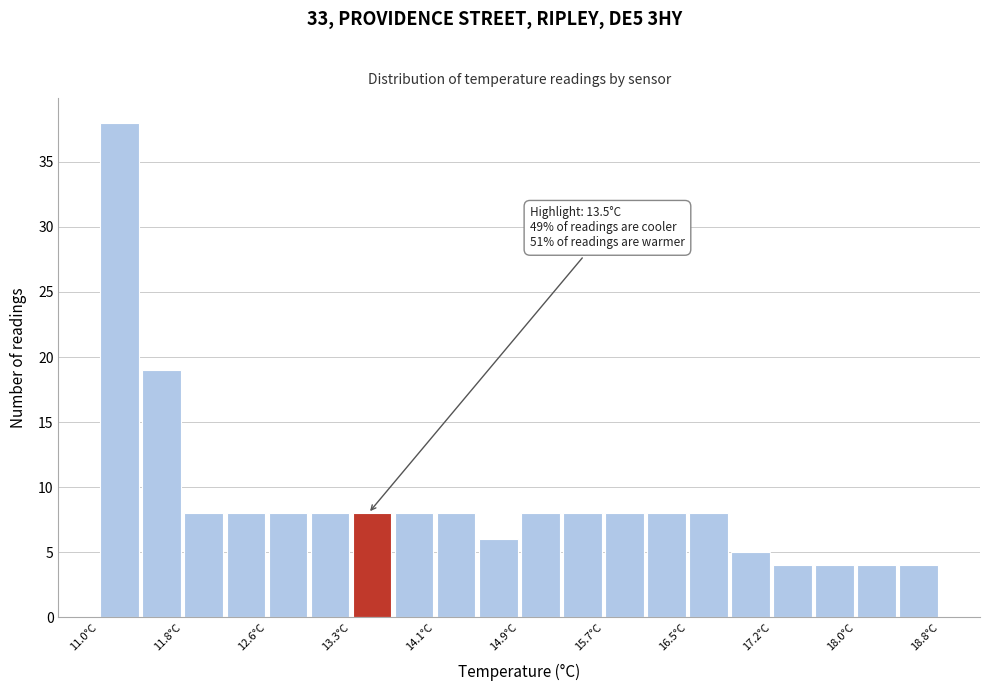

Read against the x-axis, roughly where is the centre of the tallest bar?

11.2